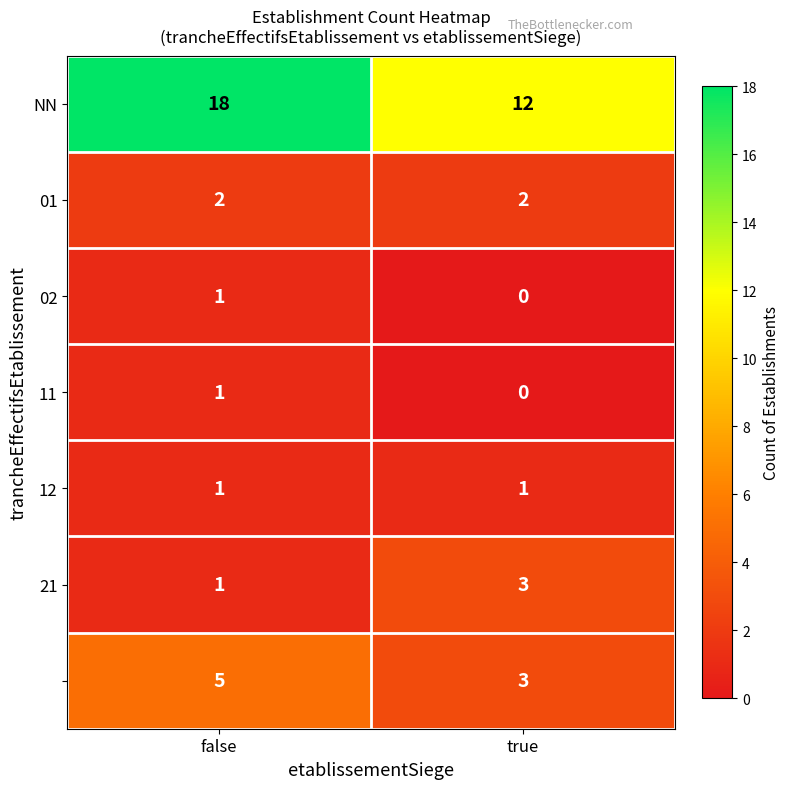

What is the total value across all series at true?

21